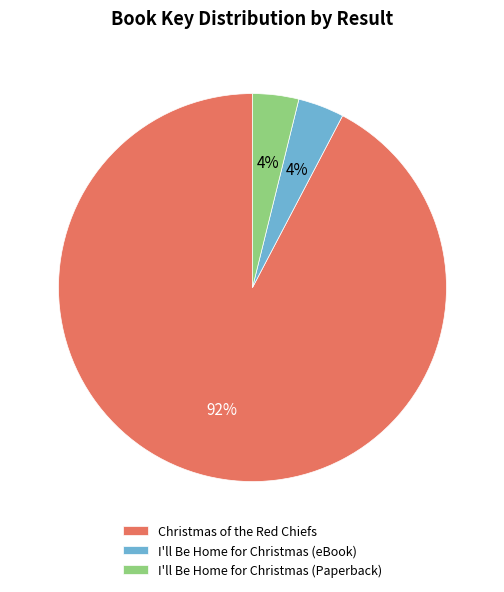

To the nearest percent, what portion does I'll Be Home for Christmas (eBook) represent?

4%